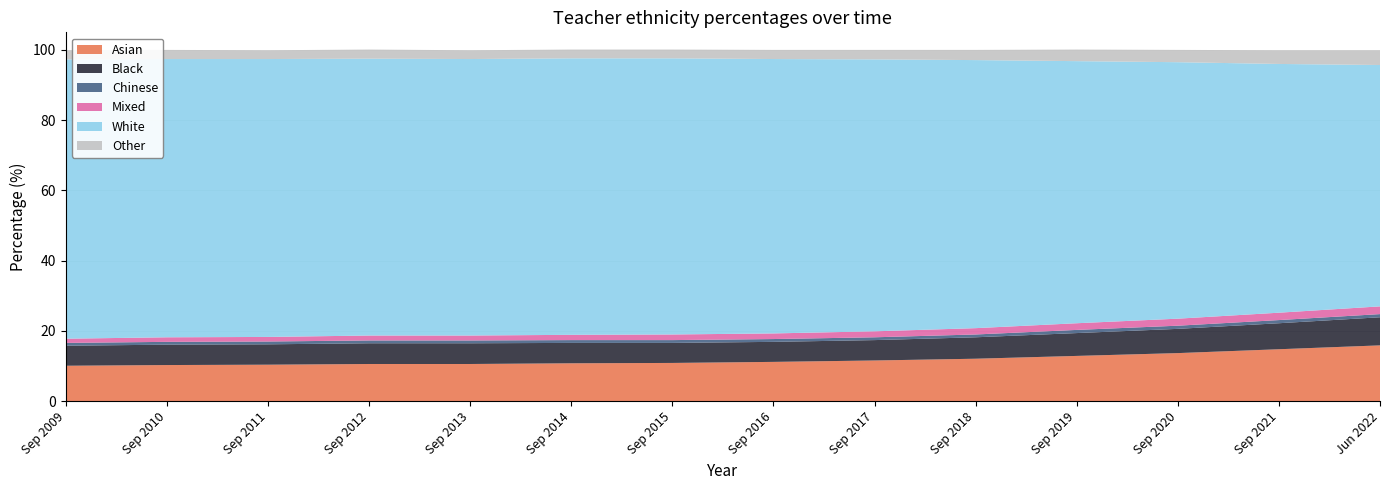

Reading left to right, list all the values displayed in this chart.

Asian: Sep 2009=10.1	Sep 2010=10.3	Sep 2011=10.4	Sep 2012=10.6	Sep 2013=10.6	Sep 2014=10.8	Sep 2015=10.9	Sep 2016=11.2	Sep 2017=11.6	Sep 2018=12.1	Sep 2019=12.9	Sep 2020=13.7	Sep 2021=14.8	Jun 2022=15.9
Black: Sep 2009=5.7	Sep 2010=5.8	Sep 2011=5.8	Sep 2012=5.9	Sep 2013=5.9	Sep 2014=5.8	Sep 2015=5.7	Sep 2016=5.7	Sep 2017=5.8	Sep 2018=6.1	Sep 2019=6.5	Sep 2020=6.9	Sep 2021=7.4	Jun 2022=8.0
Chinese: Sep 2009=0.8	Sep 2010=0.8	Sep 2011=0.8	Sep 2012=0.8	Sep 2013=0.8	Sep 2014=0.8	Sep 2015=0.8	Sep 2016=0.8	Sep 2017=0.8	Sep 2018=0.8	Sep 2019=0.9	Sep 2020=0.9	Sep 2021=0.9	Jun 2022=0.9
Mixed: Sep 2009=1.2	Sep 2010=1.3	Sep 2011=1.3	Sep 2012=1.4	Sep 2013=1.4	Sep 2014=1.5	Sep 2015=1.6	Sep 2016=1.6	Sep 2017=1.7	Sep 2018=1.8	Sep 2019=1.9	Sep 2020=2.0	Sep 2021=2.1	Jun 2022=2.2
White: Sep 2009=79.5	Sep 2010=79.2	Sep 2011=79.1	Sep 2012=78.8	Sep 2013=78.7	Sep 2014=78.7	Sep 2015=78.6	Sep 2016=78.1	Sep 2017=77.4	Sep 2018=76.3	Sep 2019=74.6	Sep 2020=73.0	Sep 2021=70.8	Jun 2022=68.7
Other: Sep 2009=2.6	Sep 2010=2.6	Sep 2011=2.5	Sep 2012=2.6	Sep 2013=2.5	Sep 2014=2.5	Sep 2015=2.5	Sep 2016=2.6	Sep 2017=2.7	Sep 2018=2.9	Sep 2019=3.3	Sep 2020=3.5	Sep 2021=3.9	Jun 2022=4.2